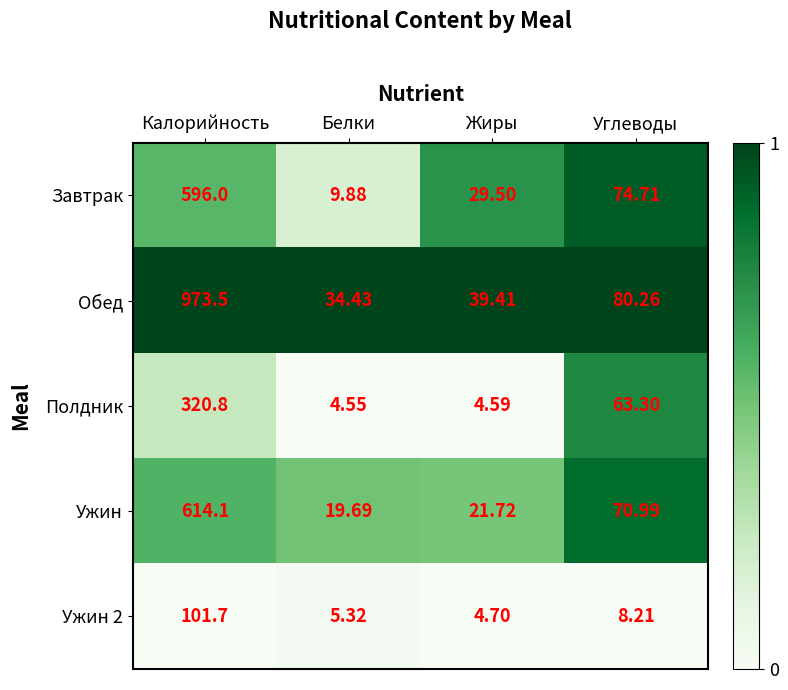

At which category does the chart reach its minimum across all series?

Белки